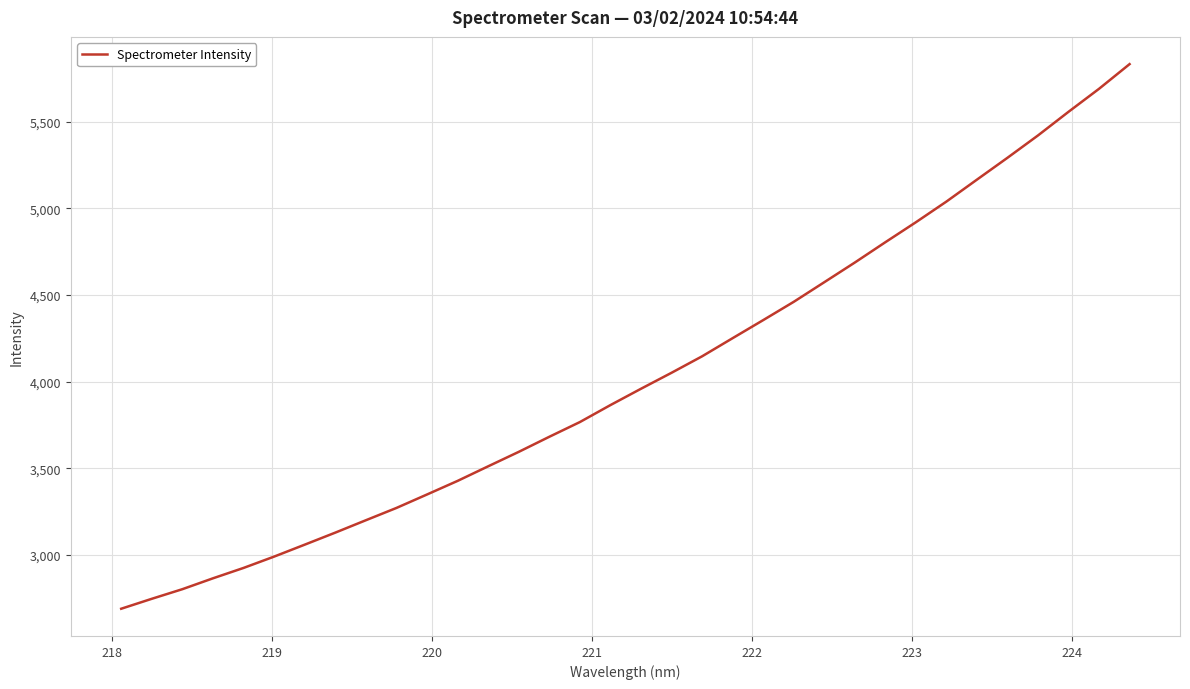

What is the maximum value shown in the chart?

5832.5